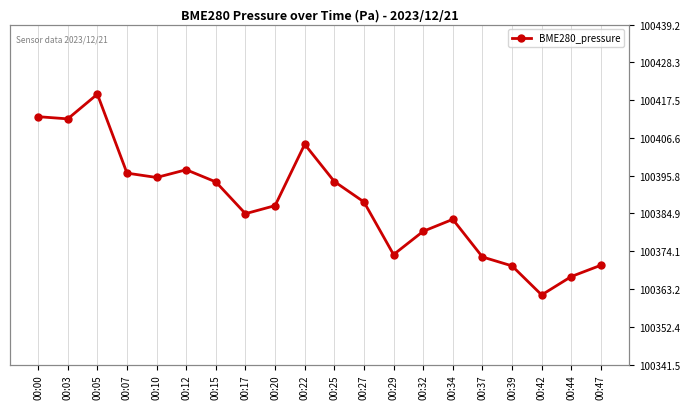

What is the value of the 15th point from the left?

100383.2